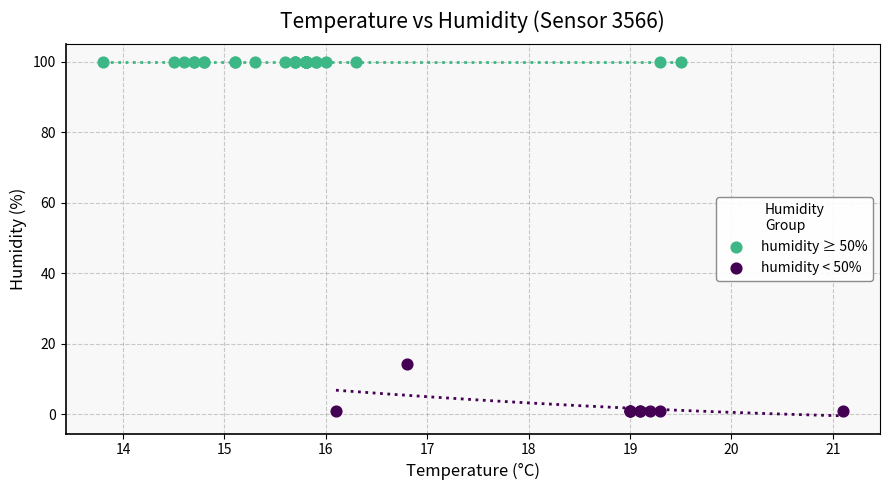

Which series reaches the maximum Y coordinate?

humidity ≥ 50%